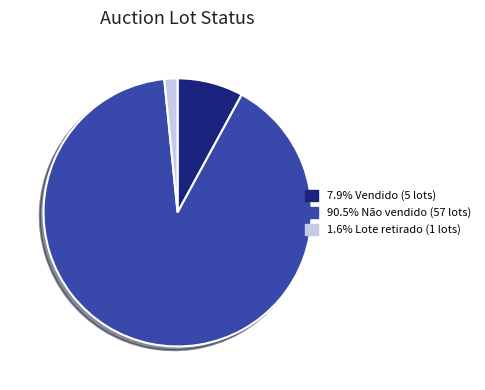

Is there any slice that represents more than half of the pie?

Yes